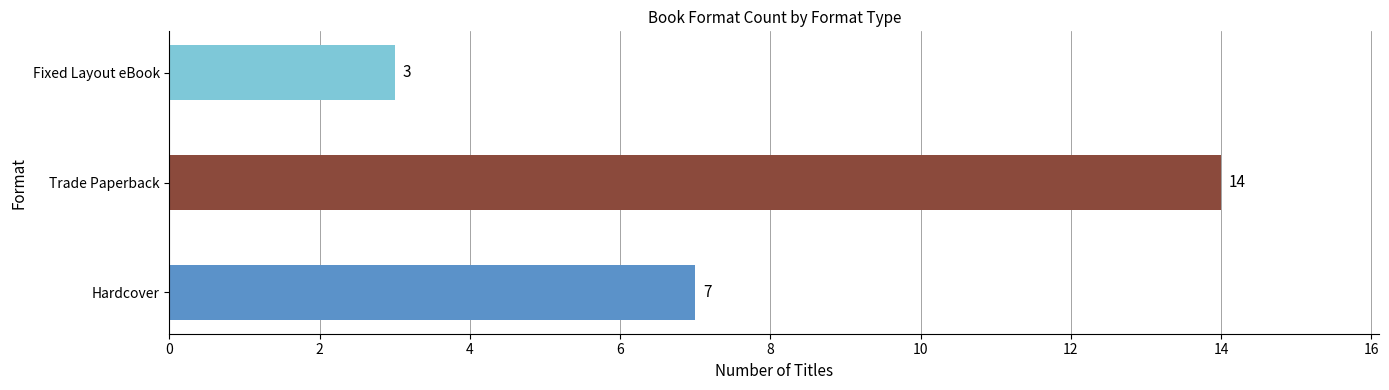

What is the greatest value displayed?

14